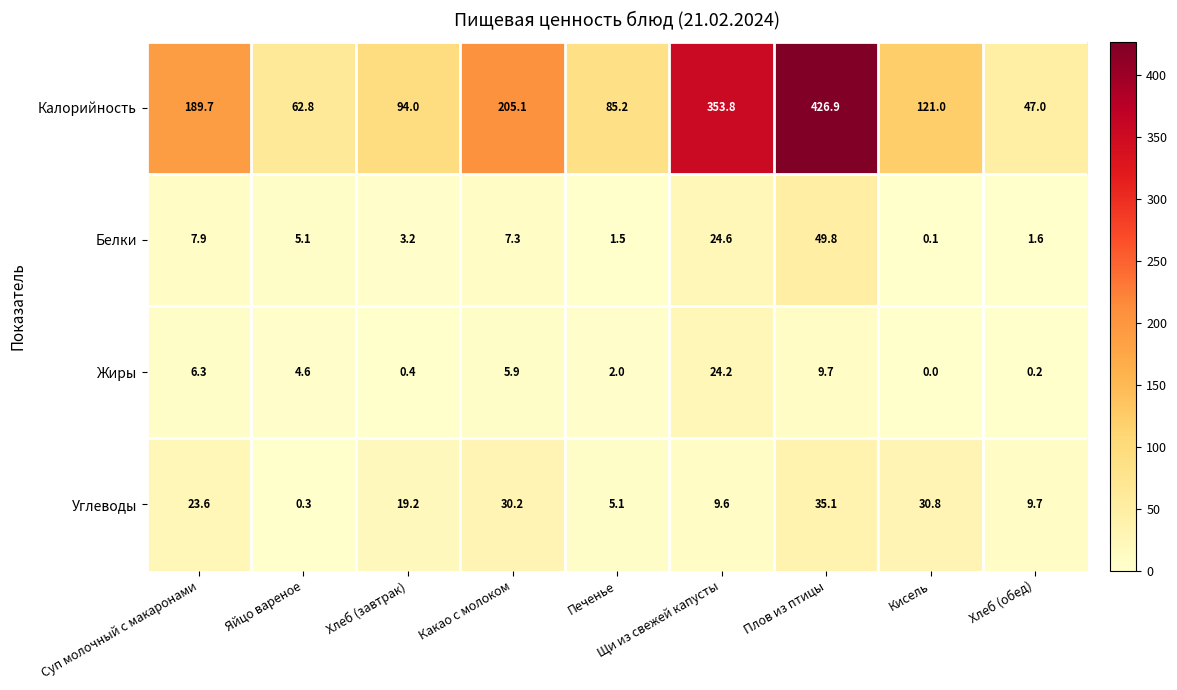

Where does the Калорийность series first go above 121?

Суп молочный с макаронами